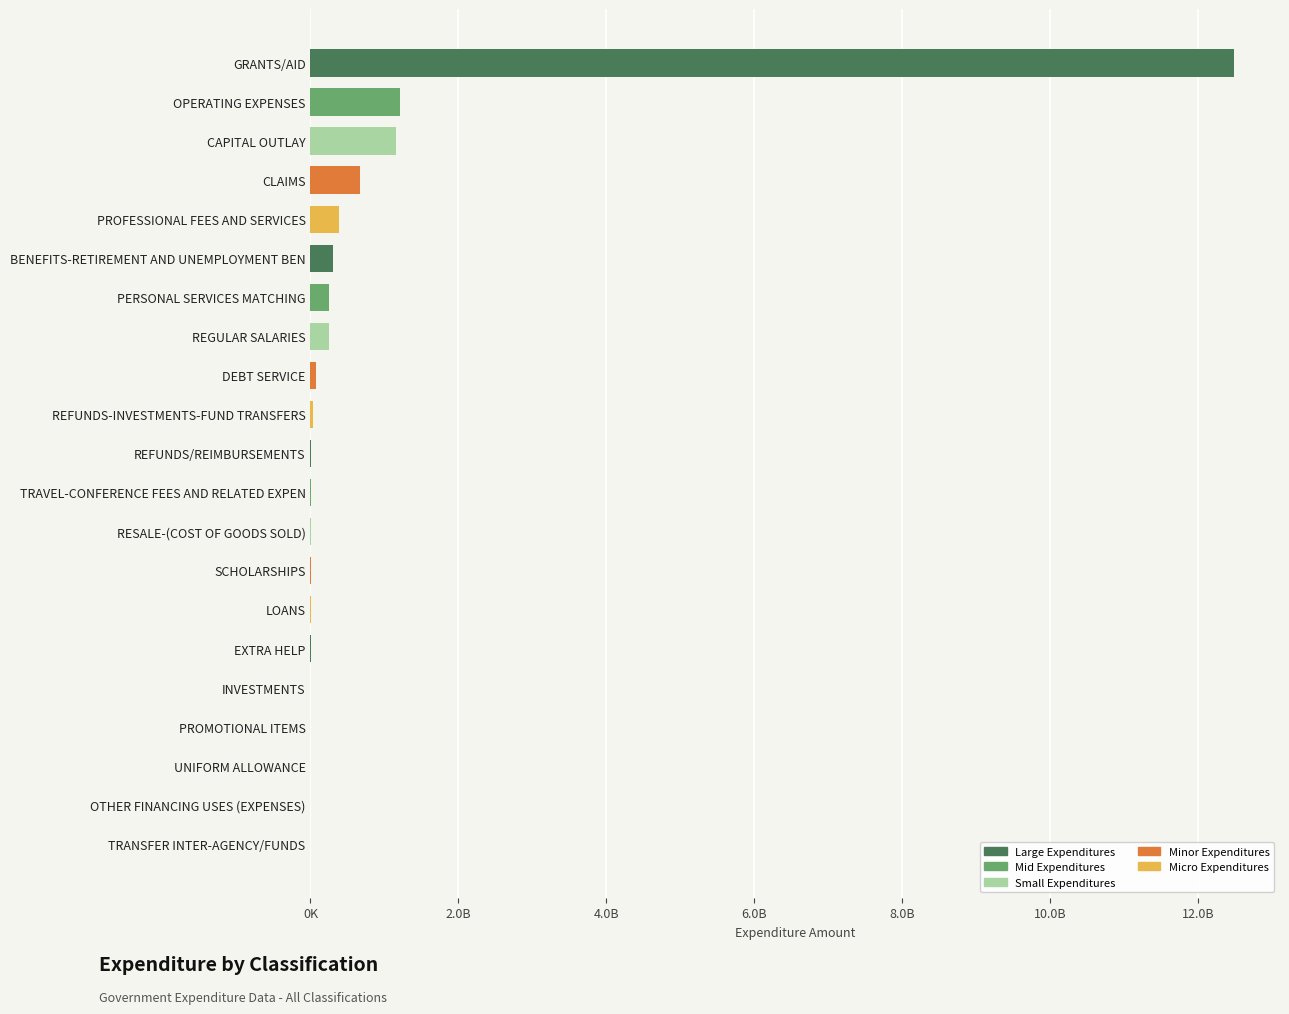

Are the bars horizontal?

Yes